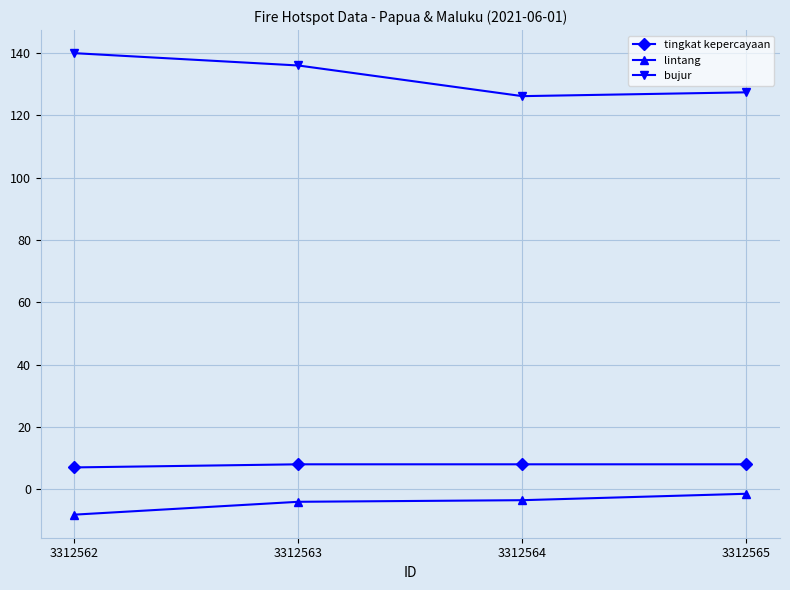

Read the bujur value at 3312565.

127.4